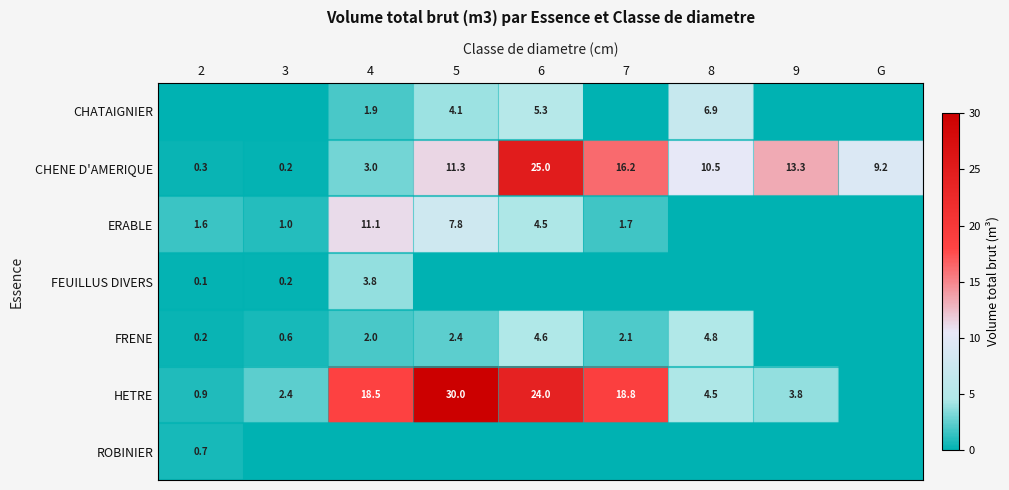

Which category has the highest value in the CHENE D'AMERIQUE series?

6